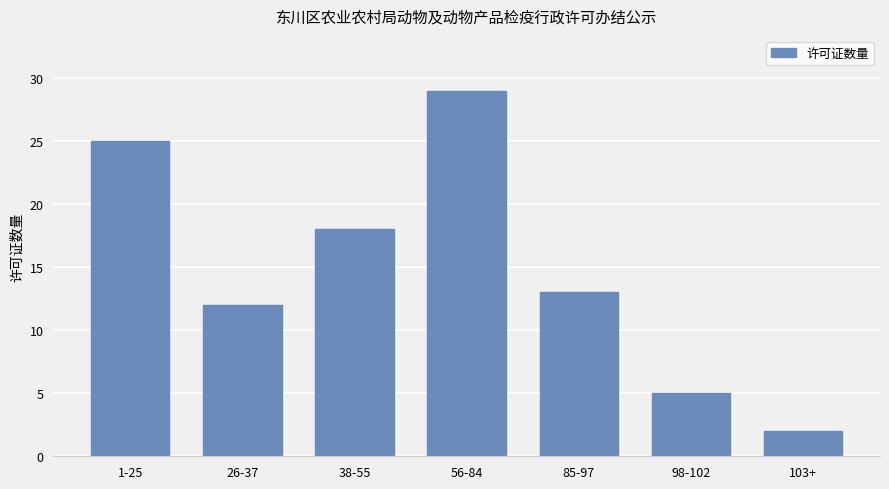

Does the chart contain any negative values?

No